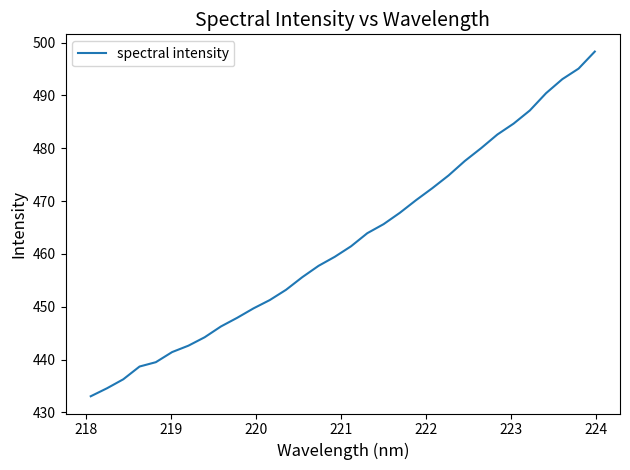

What is the greatest value displayed?

498.3